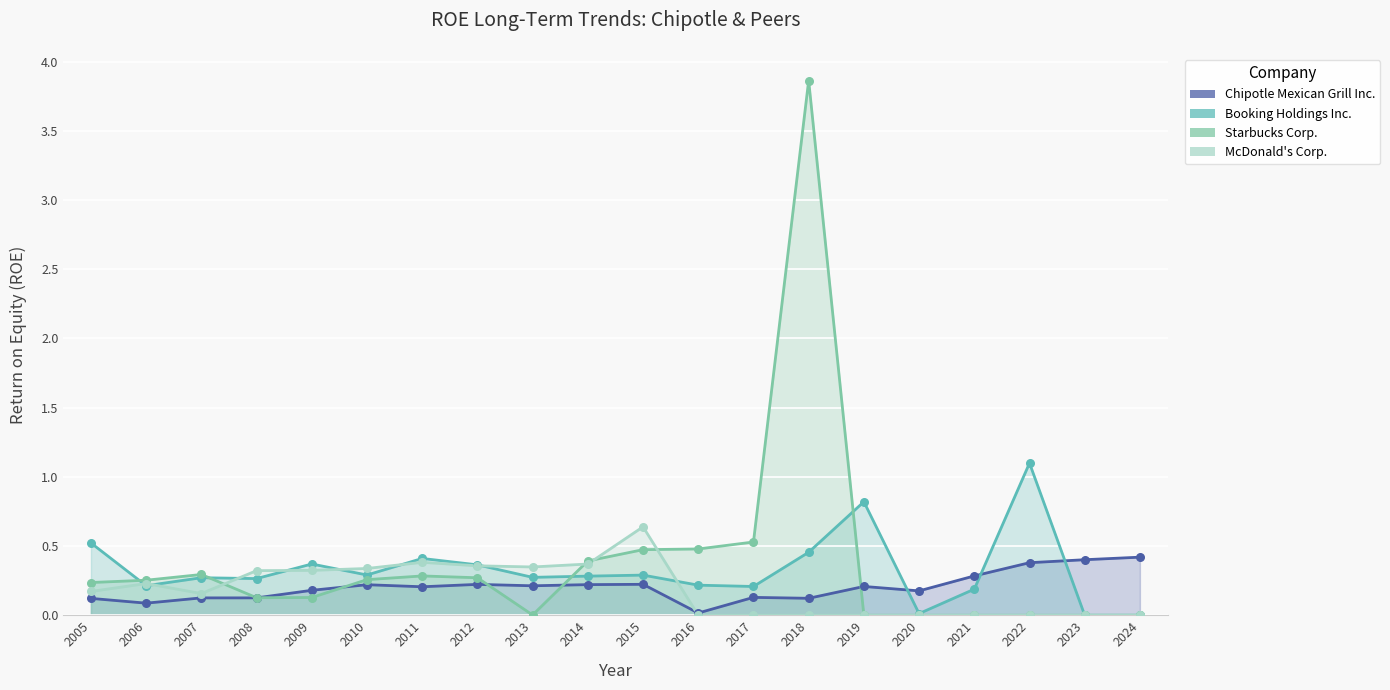

What is the total value across all series at 2014?

1.3